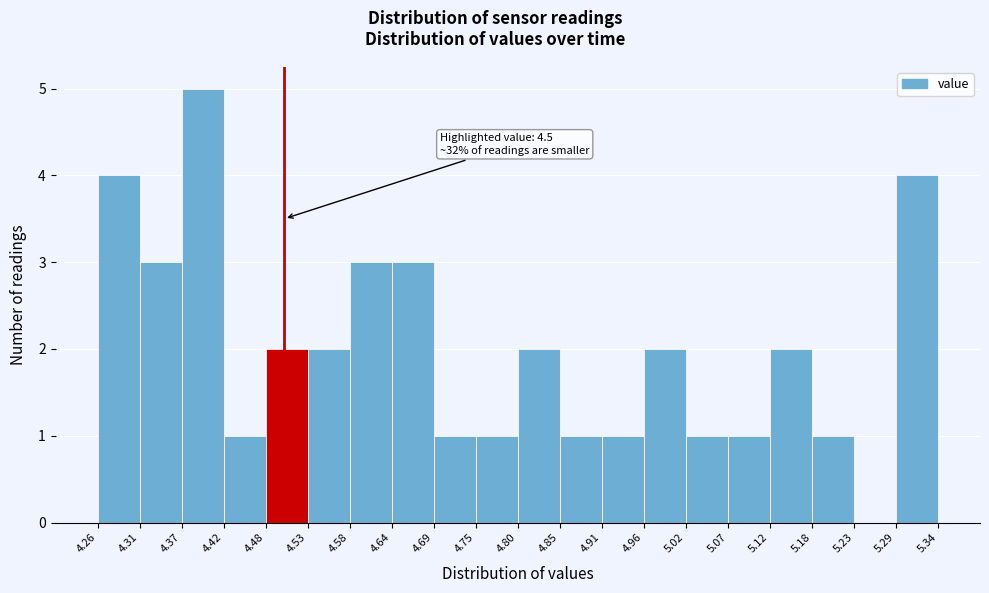

Over which range of the x-axis is the bar tallest?

4.37 to 4.42